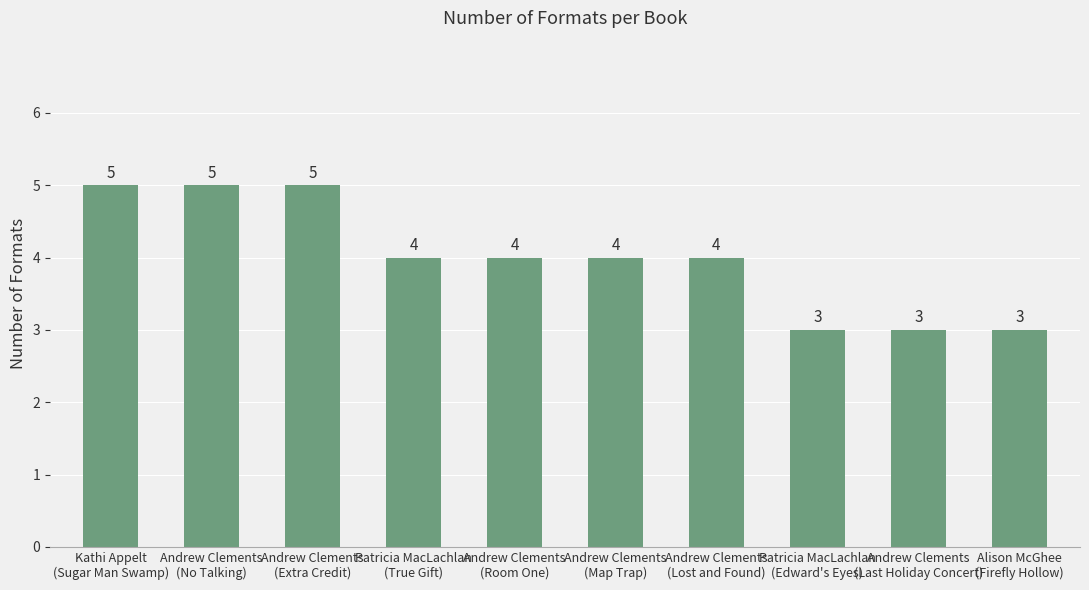

How many data points are less than 4?

3